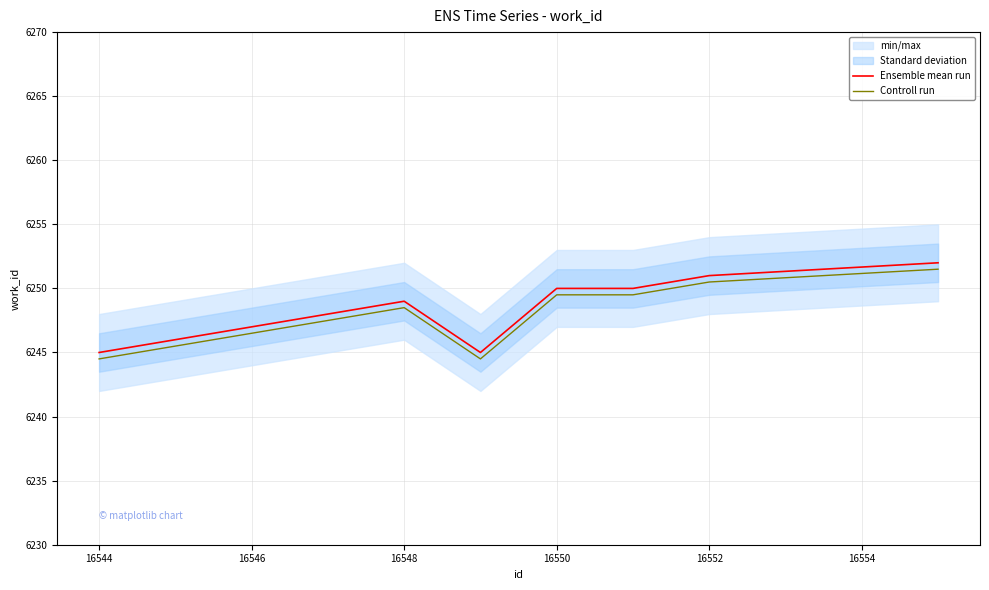

What is the average value of the Controll run series?

6247.8